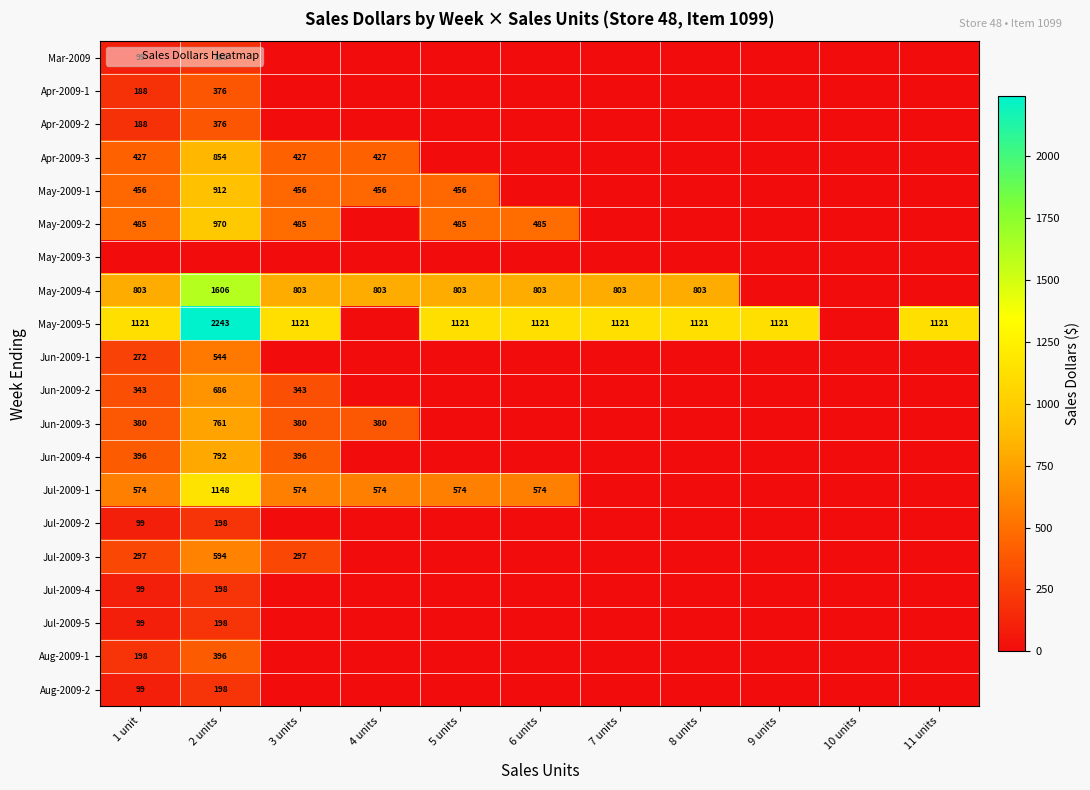

At how many categories does at least one series exceed 1138?

1